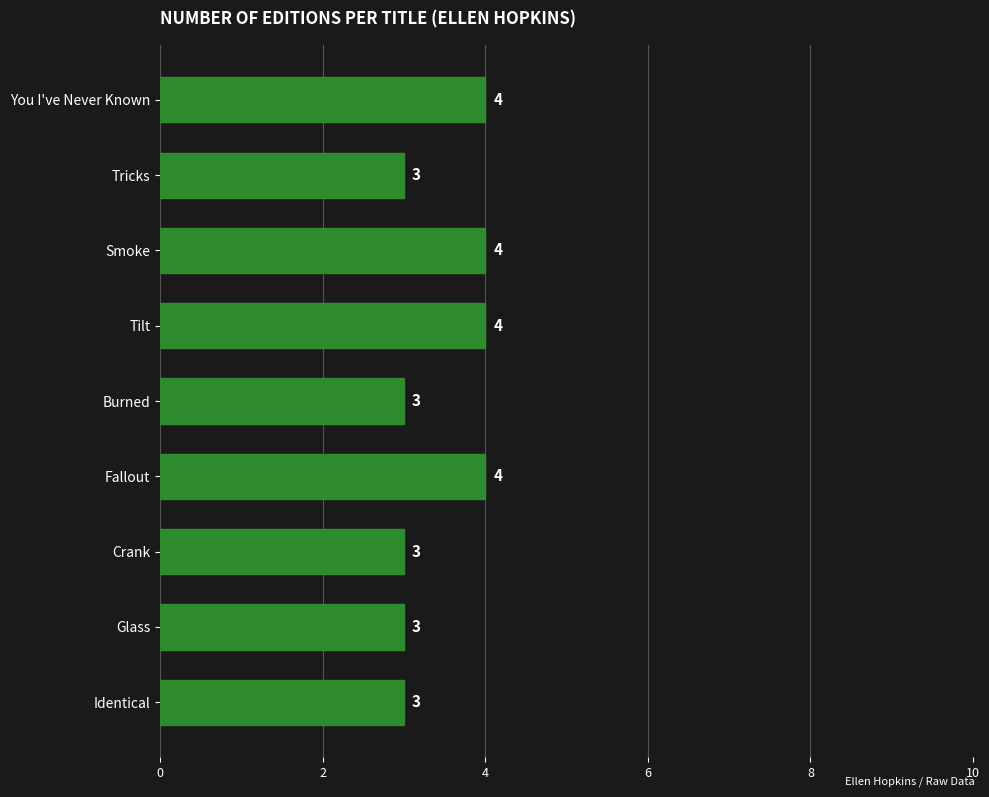

What is the greatest value displayed?

4